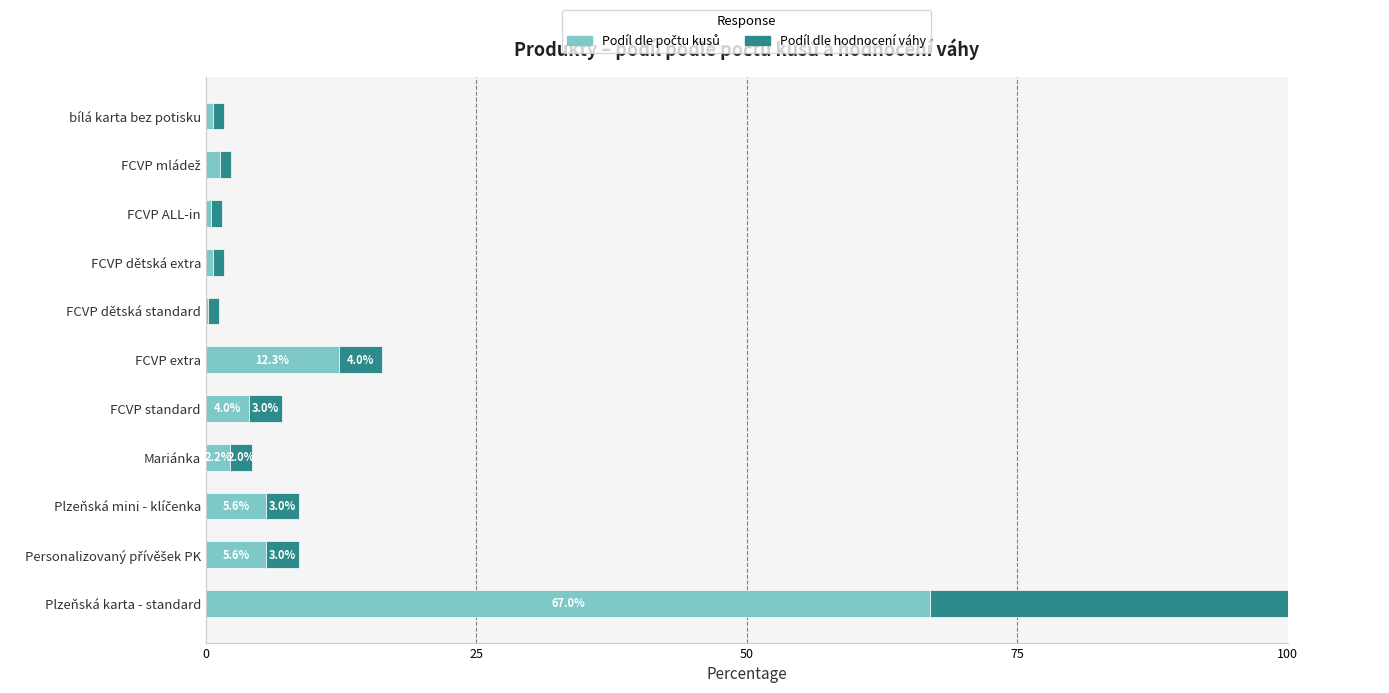

Which series changed the most between Plzeňská karta - standard and Plzeňská mini - klíčenka?

Podíl dle hodnocení váhy